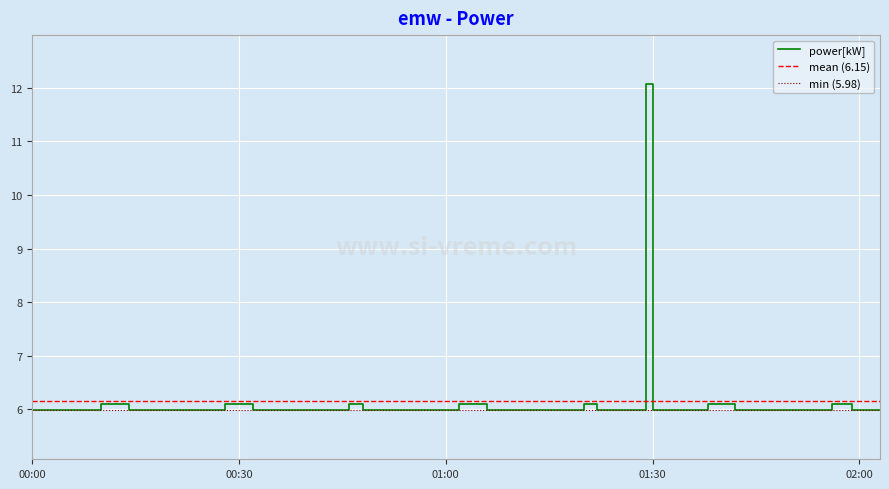

What value does the data have at 2021-12-15T00:14:00?

6.0